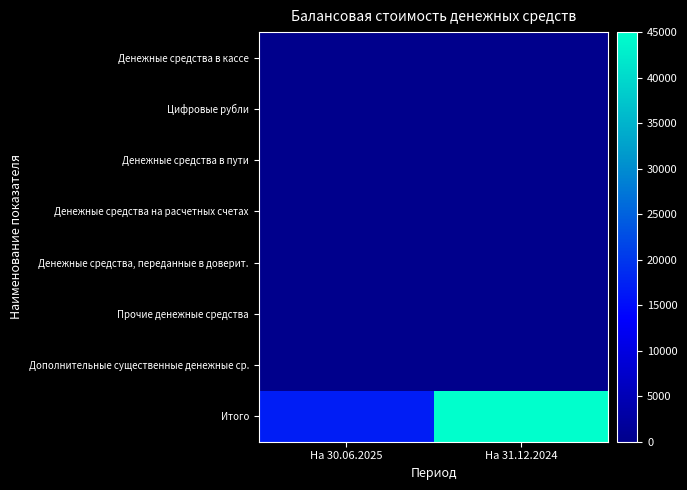

Which has a higher value, На 31.12.2024 or На 30.06.2025?

На 31.12.2024